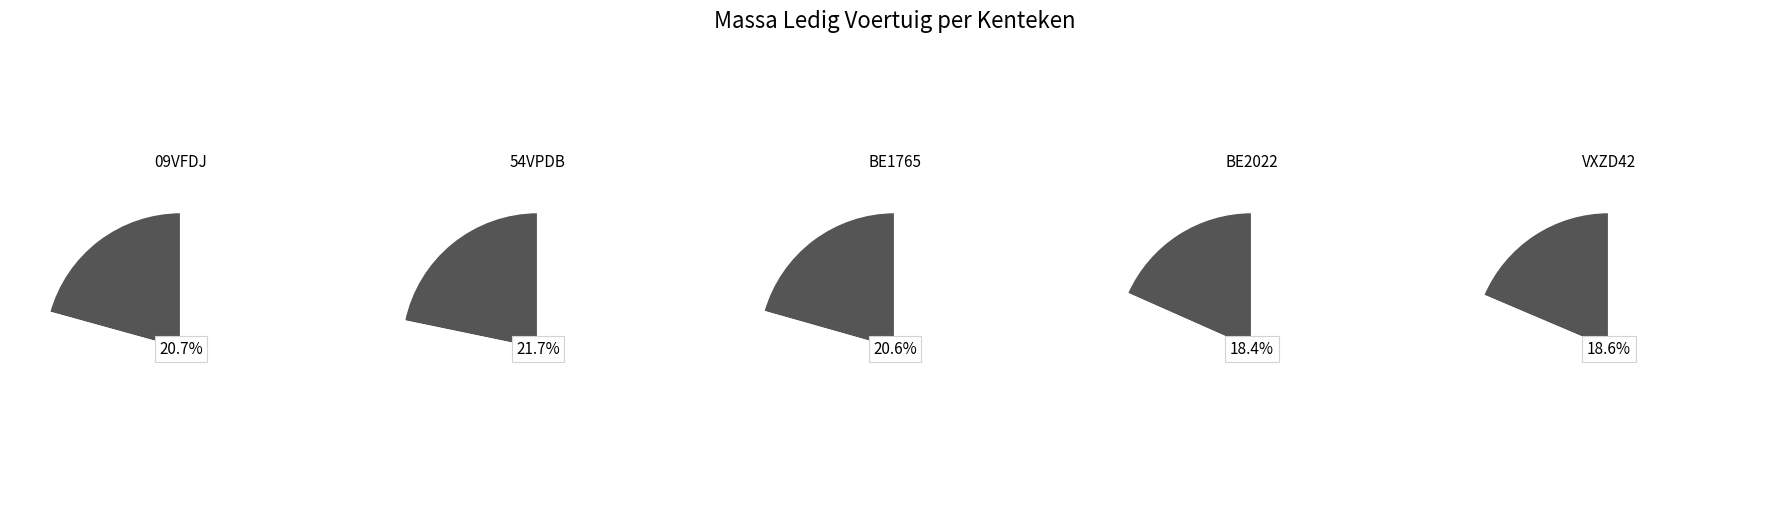

To the nearest percent, what portion does 54VPDB represent?

22%